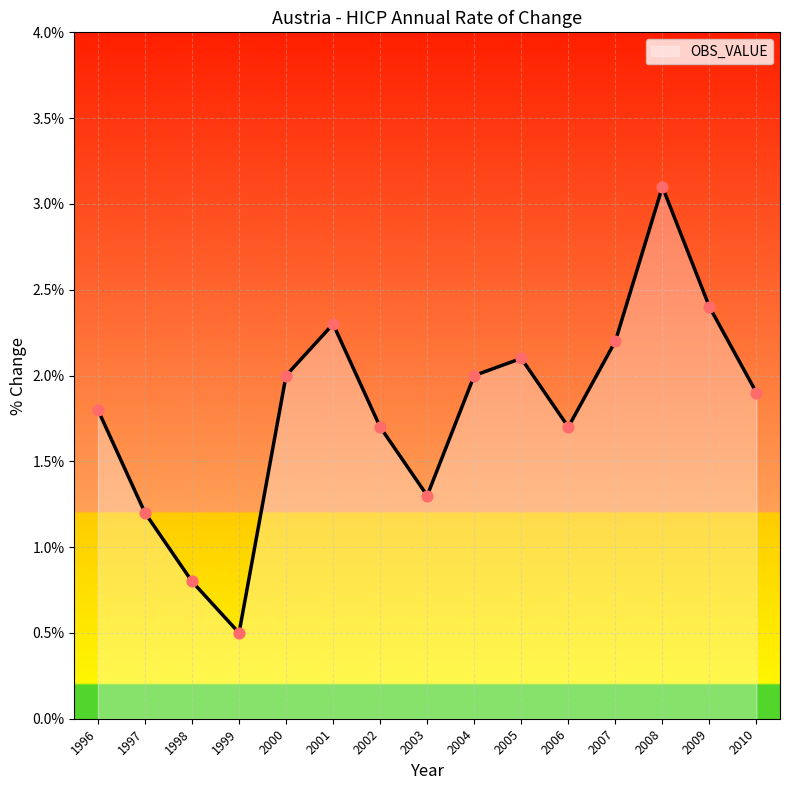

Which has a higher value, 2003 or 2007?

2007